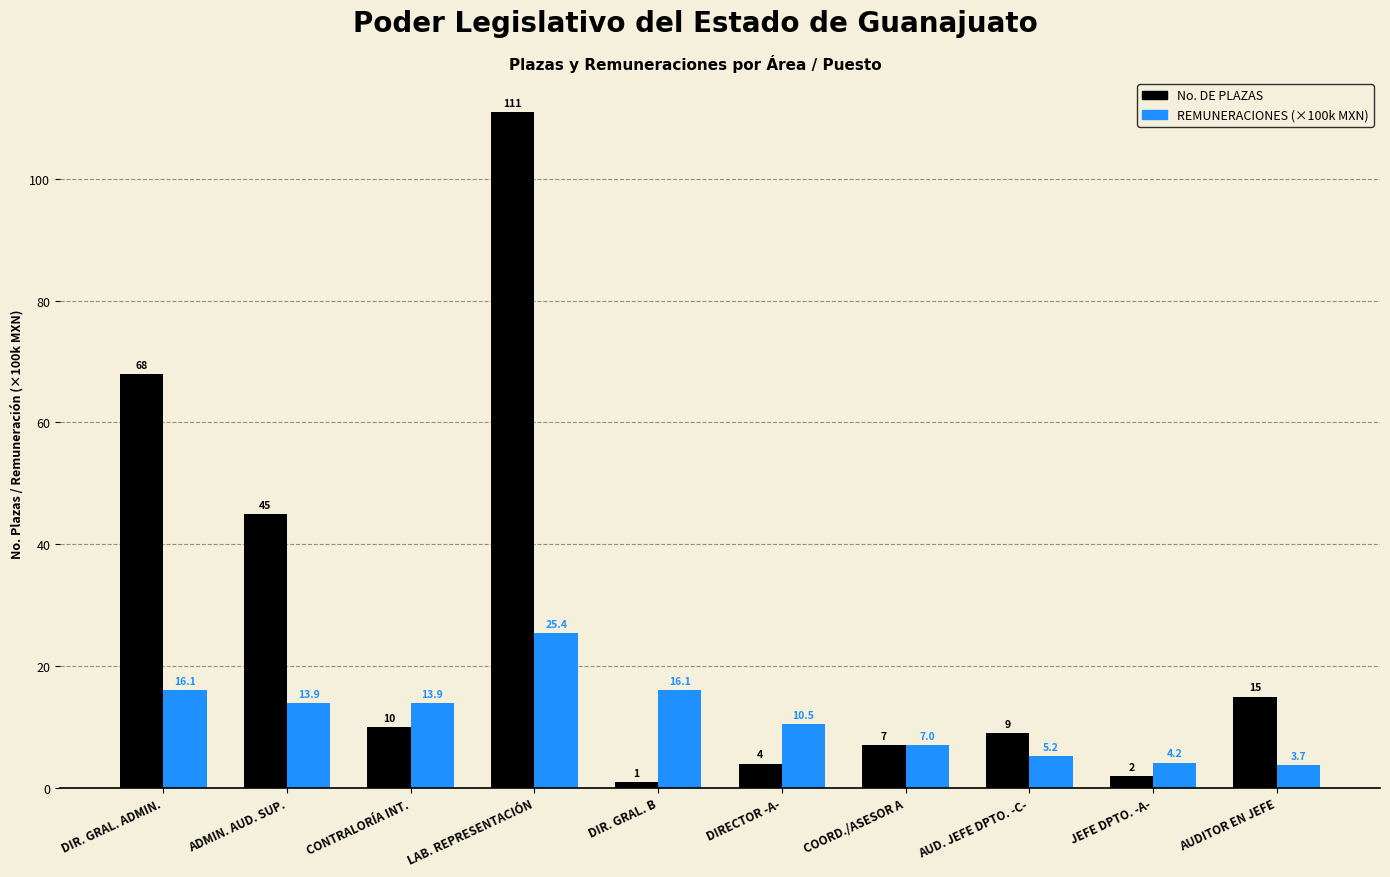

Rank the series by their average value, from highest to lowest.

No. DE PLAZAS, REMUNERACIONES (×100k MXN)